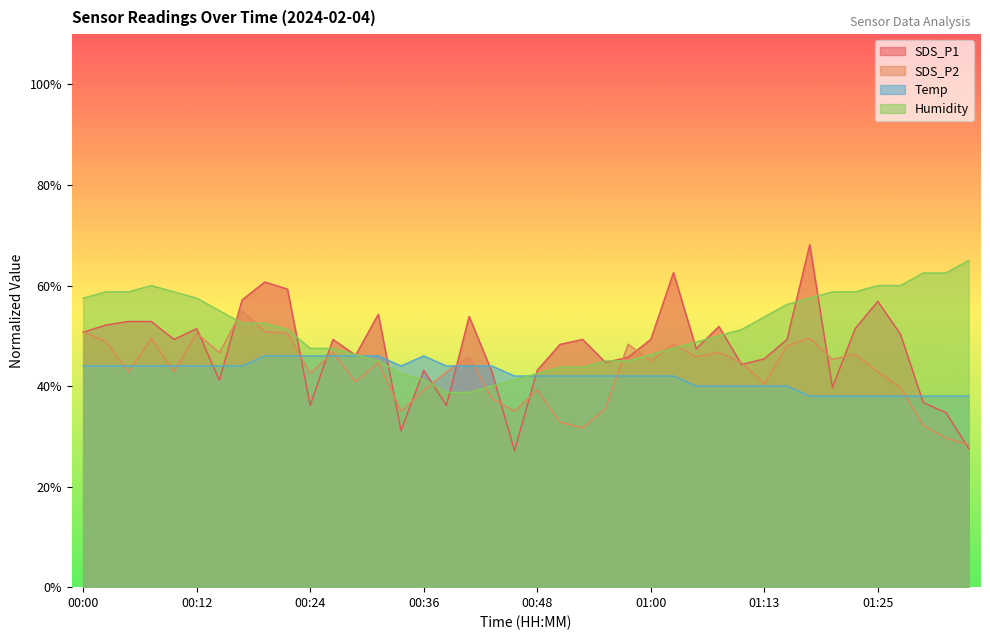

Between 01:00 and 00:02, which is larger?

00:02